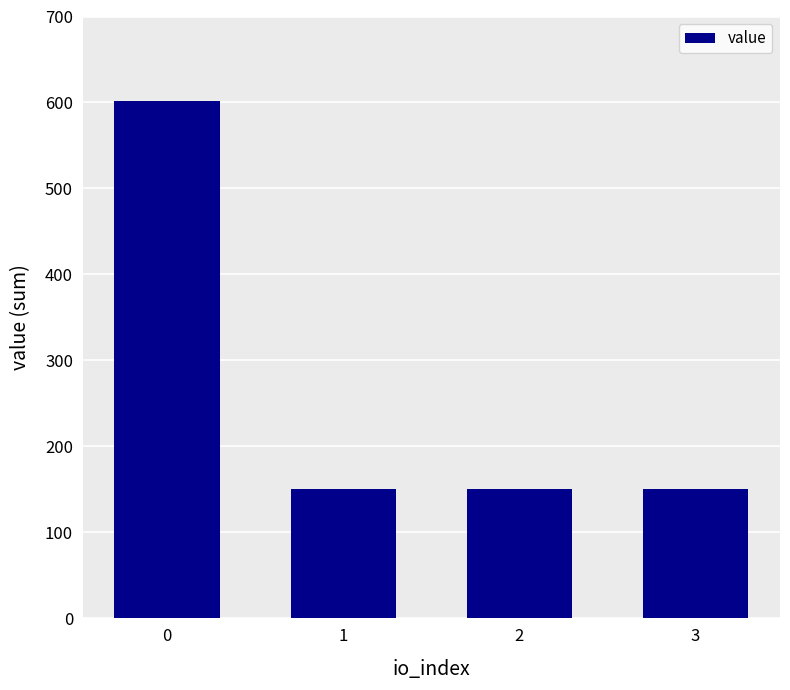

The value at 3 is 150.5. True or false?

True